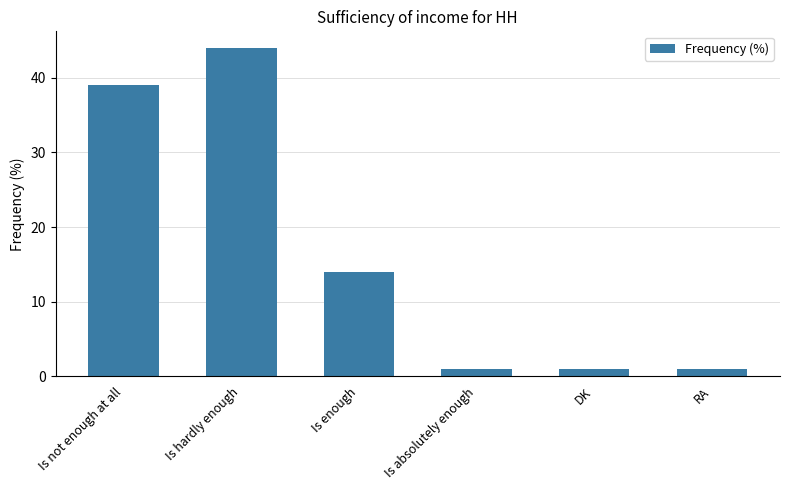

Reading right to left, list all the values displayed in this chart.

1	1	1	14	44	39